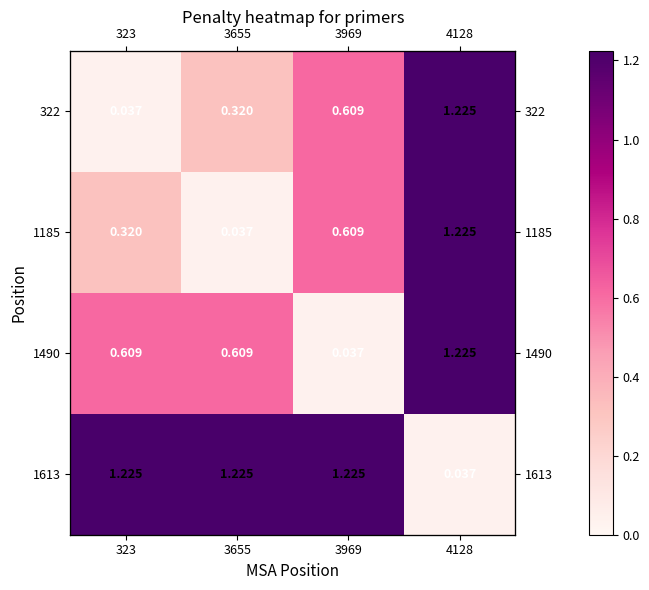

The value of 322 at 4128 is 2.0. True or false?

False